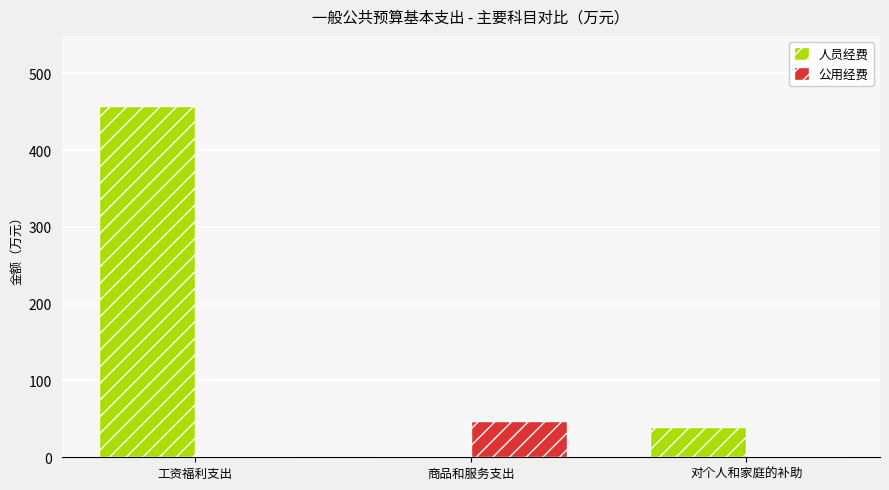

How many distinct data groups are displayed?

2